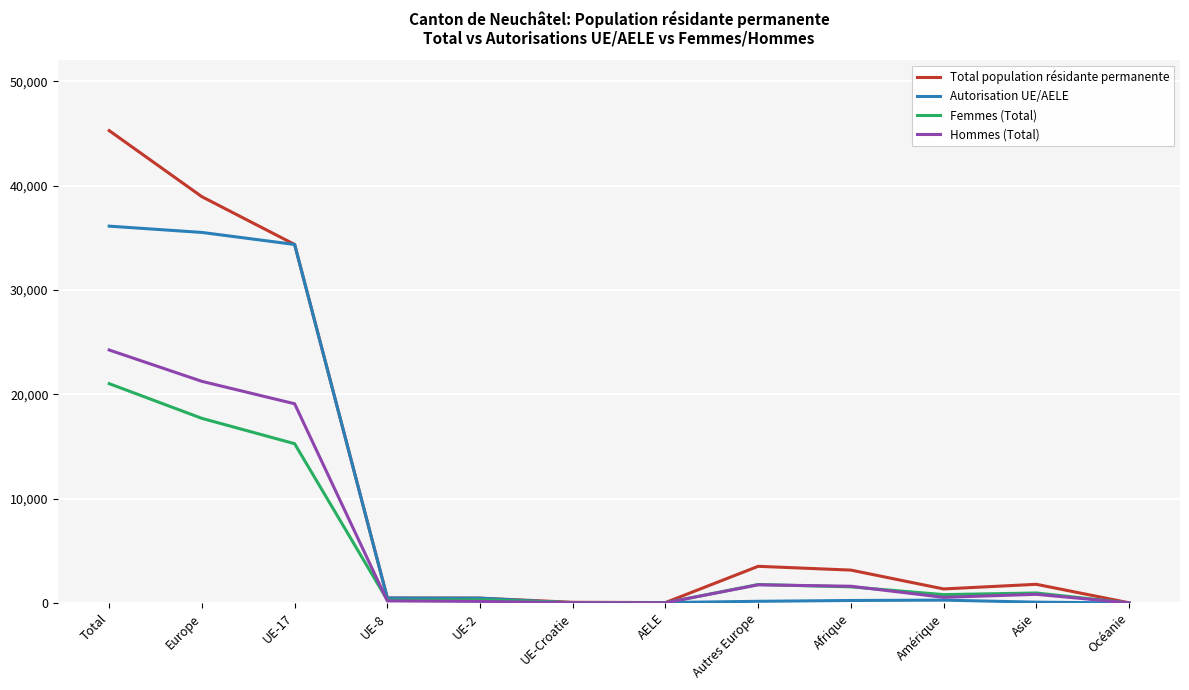

What is the difference between the highest and lowest values at Europe?

21243